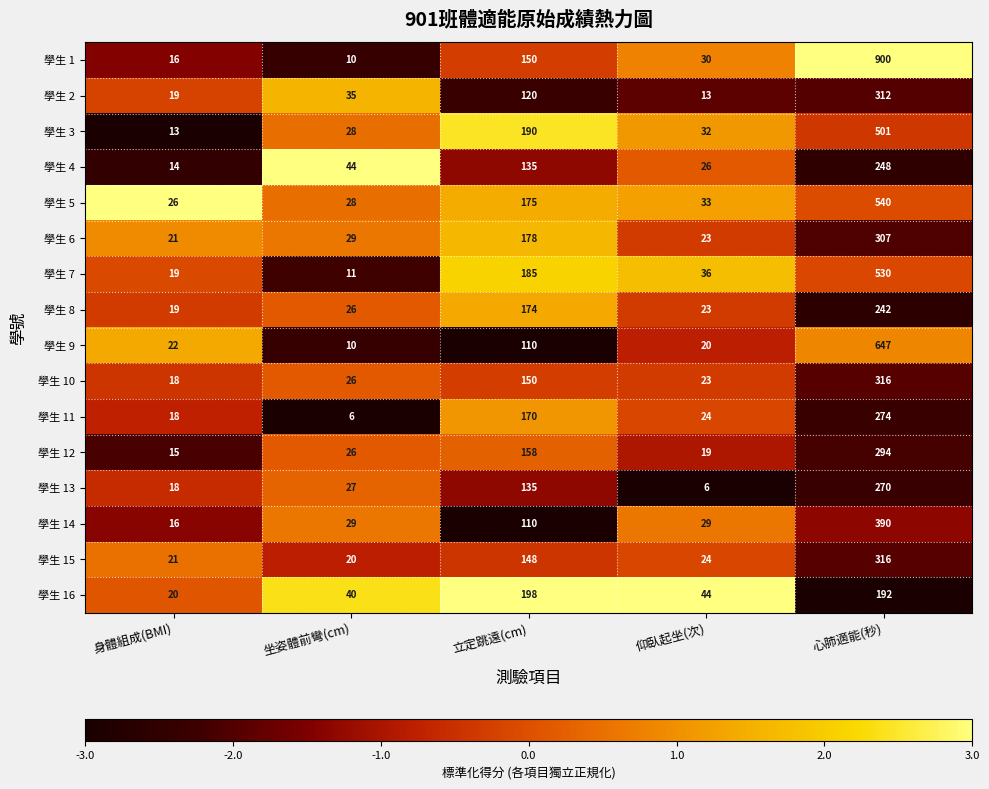

True or false: 學生 3 has a value of 13 at 身體組成(BMI).

True